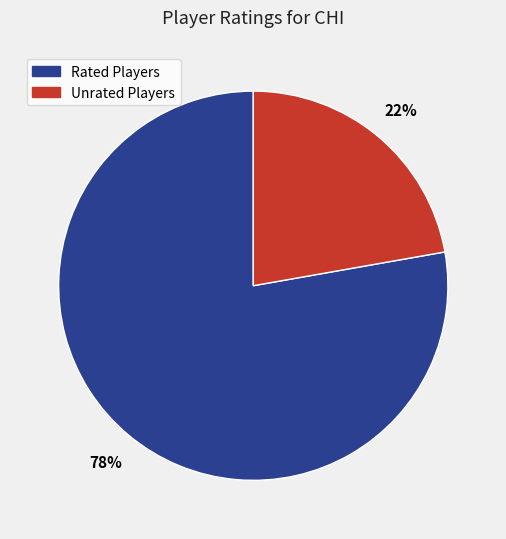

To the nearest percent, what percentage of the pie is Unrated Players?

22%